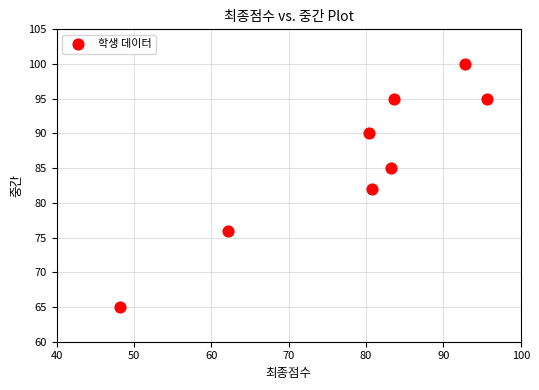

What is the range of Y values (max minus min)?

35